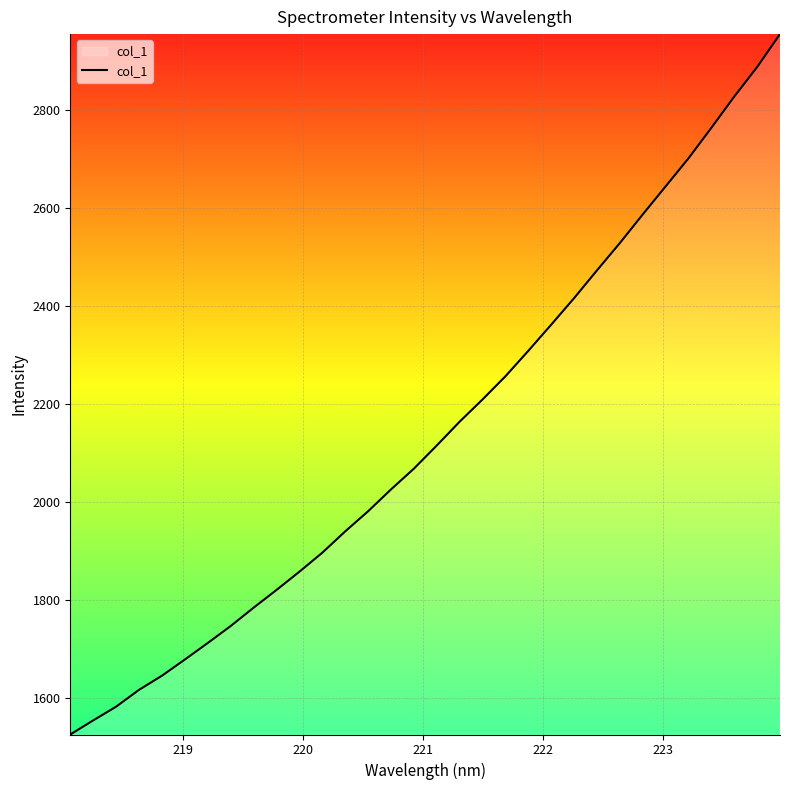

What is the greatest value displayed?

2954.5